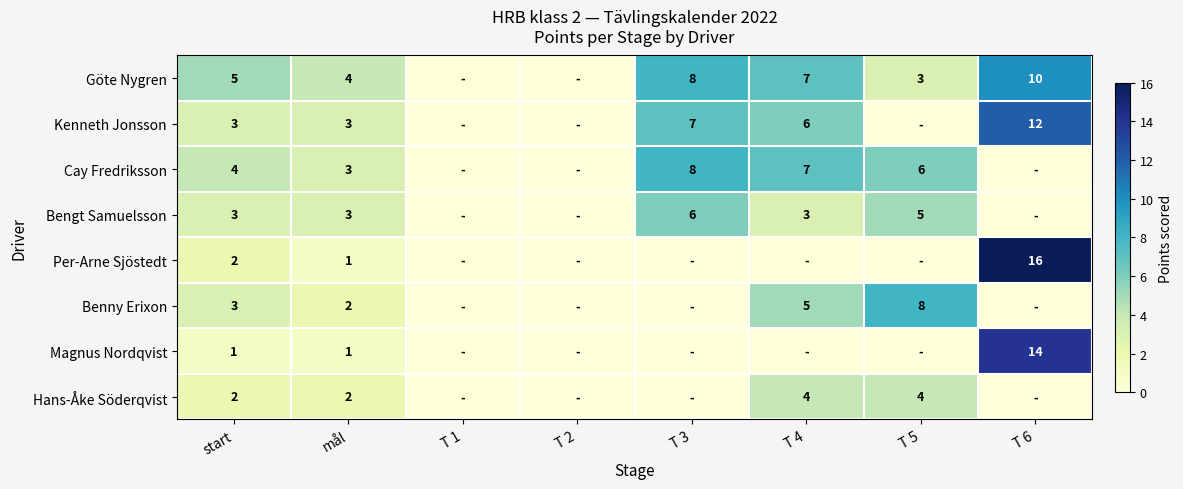

Which label corresponds to the smallest value in the chart?

T 1